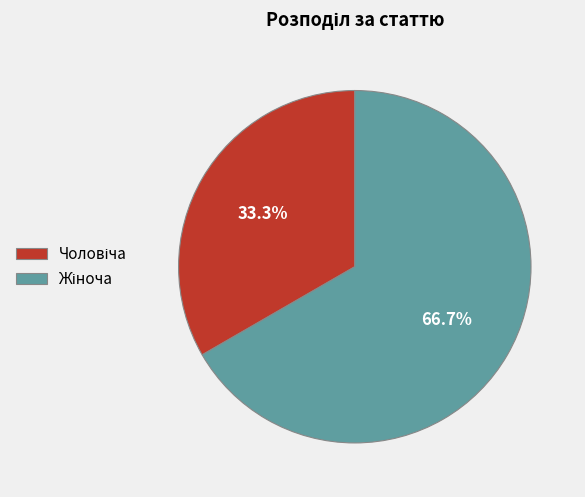

How many slices are in this pie chart?

2